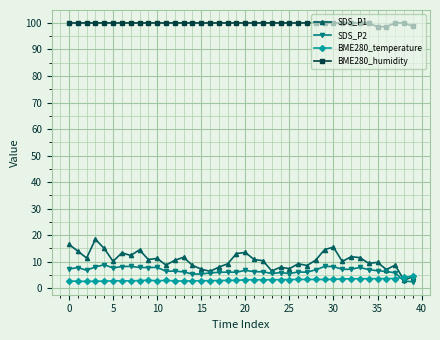

What is the value of the SDS_P1 point at the 20th from the left?

13.1